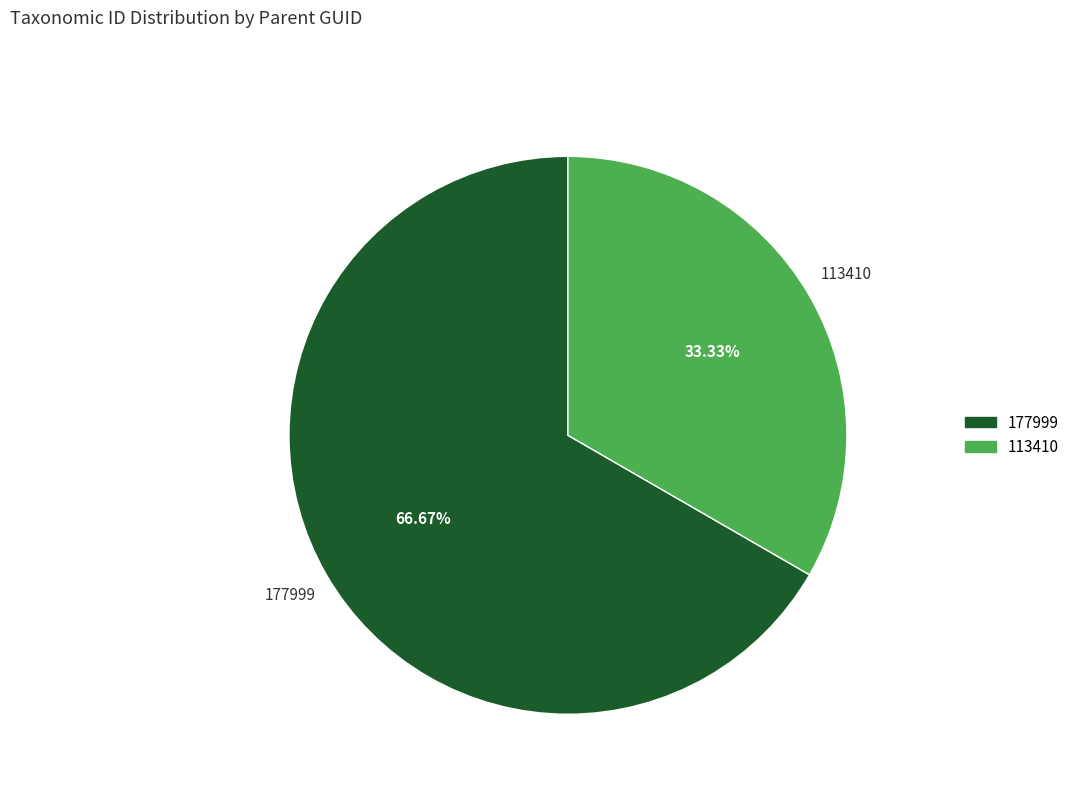

Does any single category account for the majority?

Yes